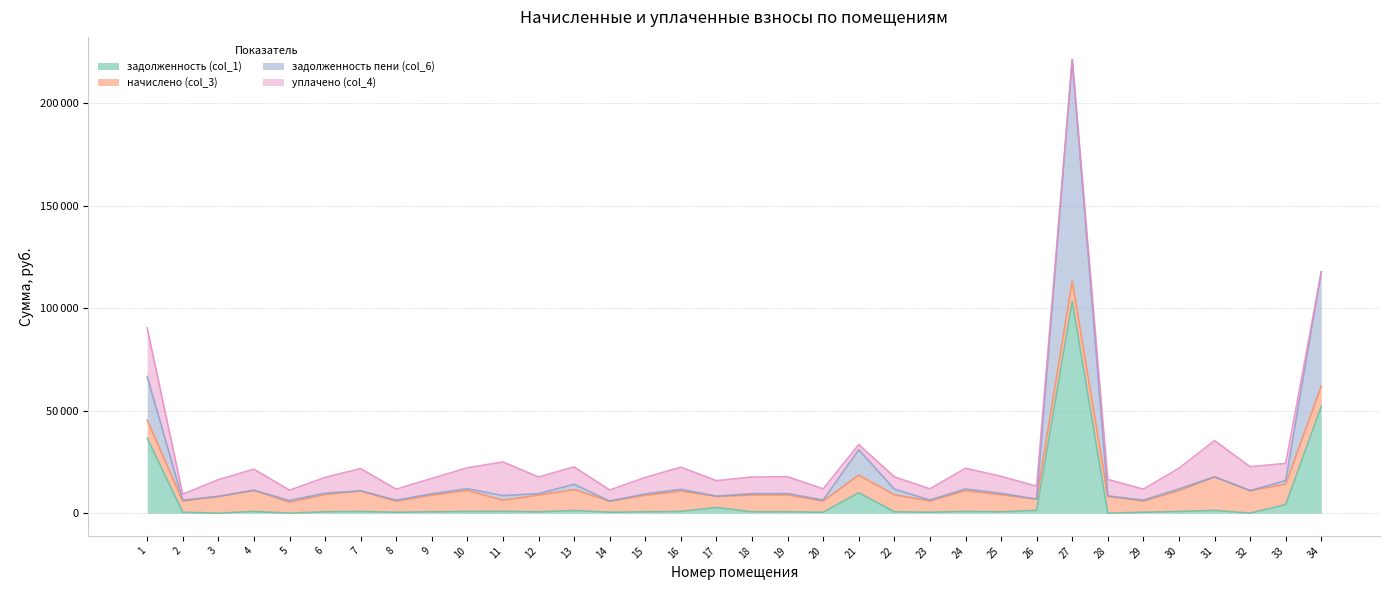

Is it true that задолженность (col_1) equals 672.1 at 15?

True